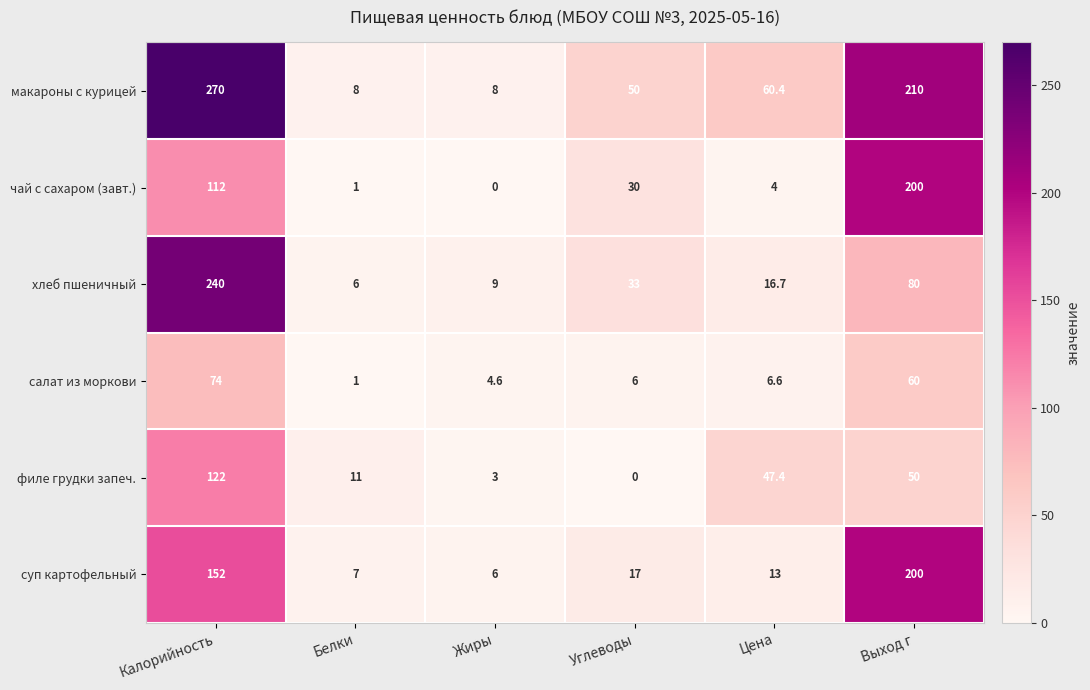

Count the number of categories in the chart.

6